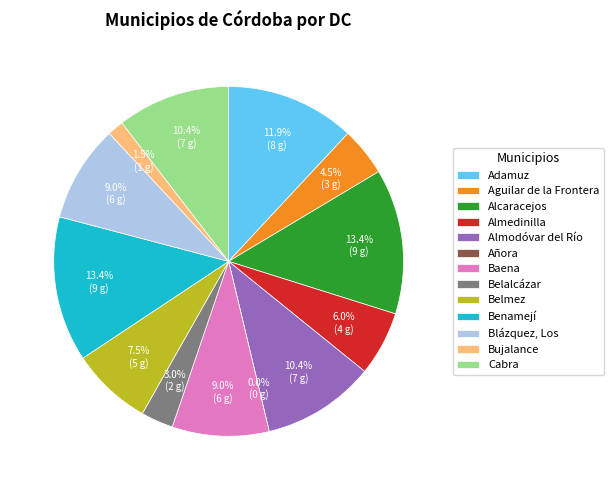

Count the number of slices in the pie.

13